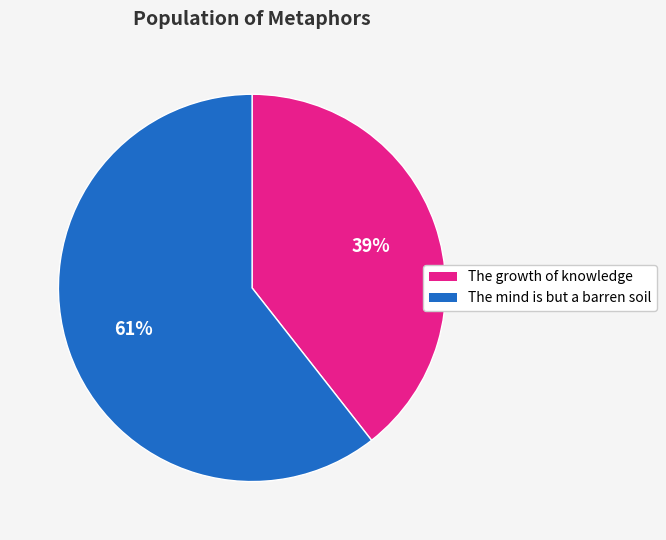

How many segments does this pie chart have?

2